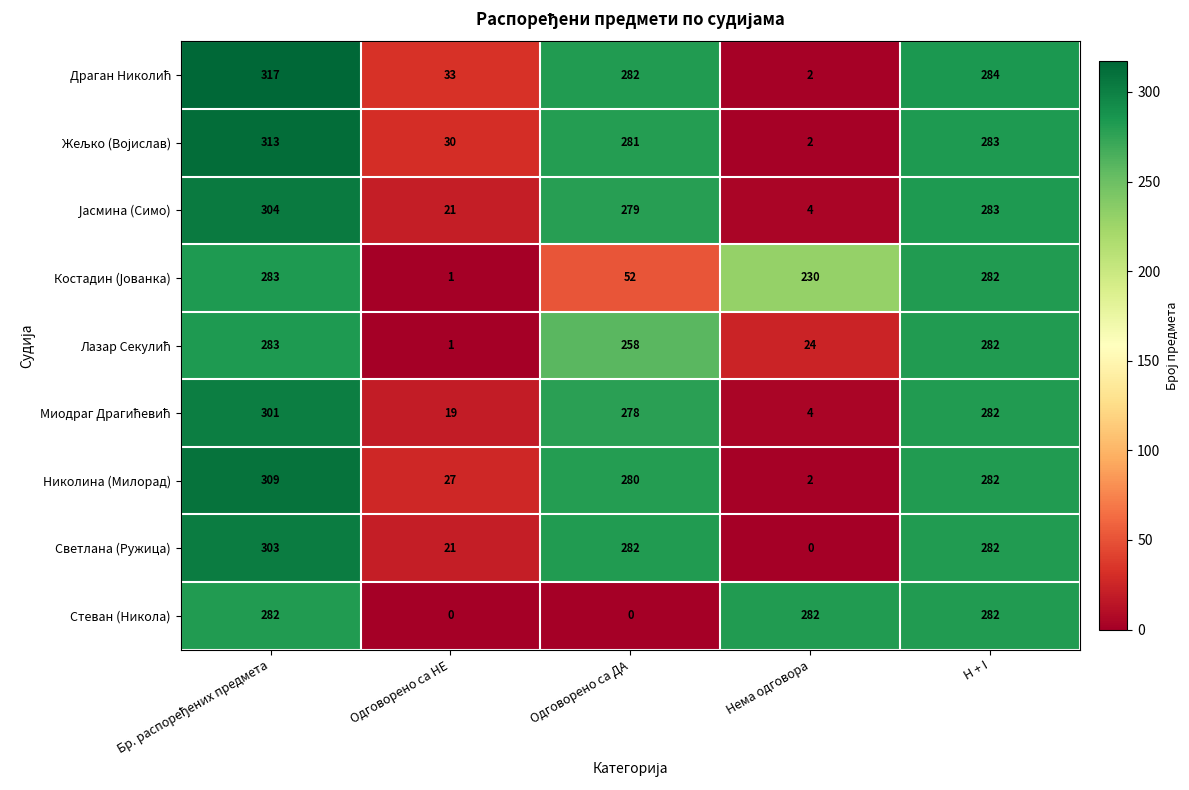

What is the spread (max minus min) of values at H + I?

2